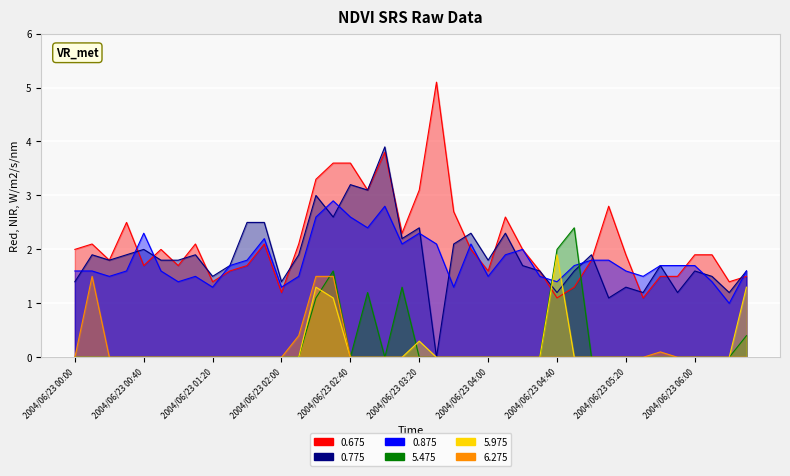

What is the difference between the maximum and second lowest values in the 5.475 series?

2.4